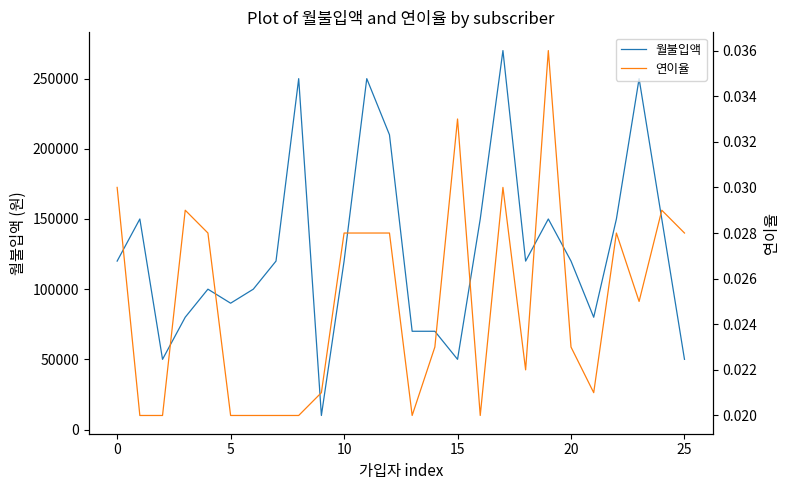

What is the lowest value of the 월불입액 series?

10000